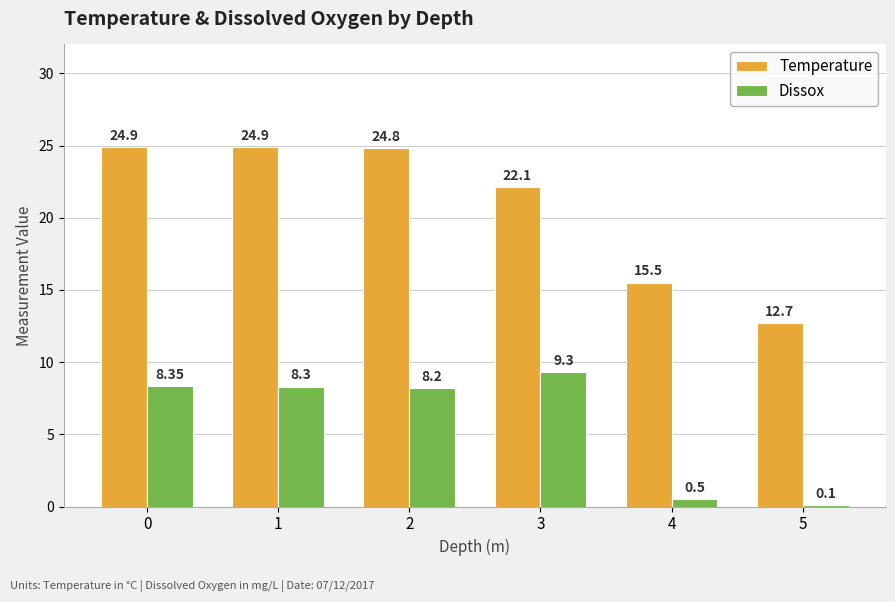

Count the number of data series in this chart.

2